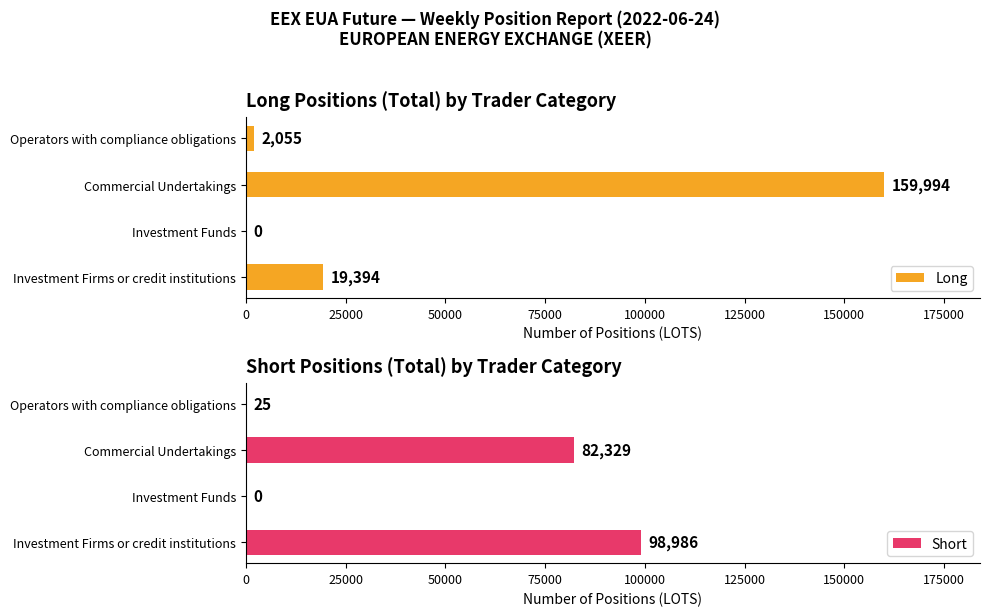

Is the value of Long at Investment Funds greater than the value of Short at Investment Funds?

No